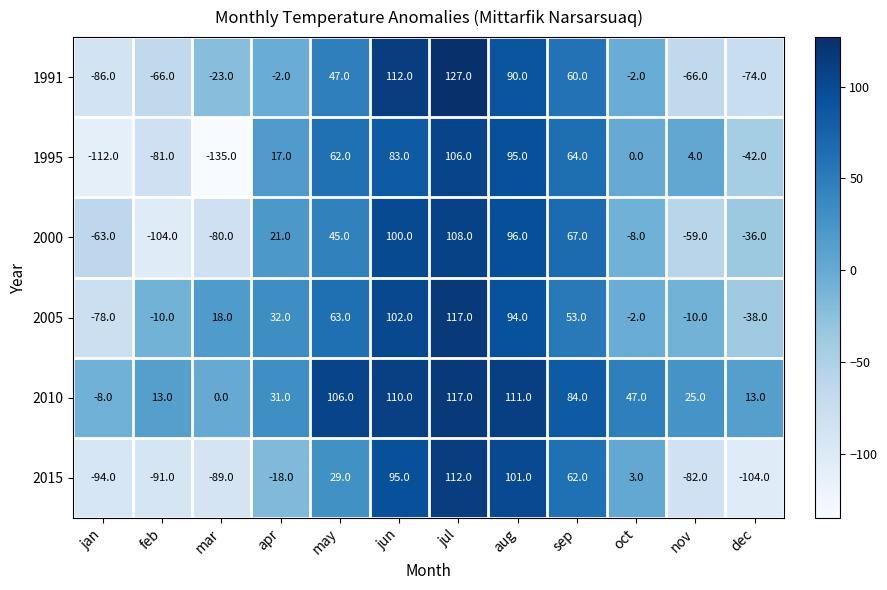

The 1991 series shows -36 at feb. True or false?

False